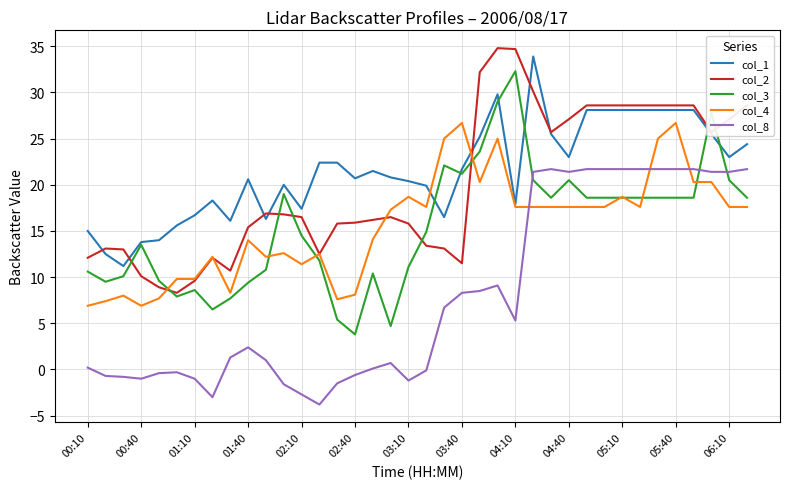

True or false: col_8 and col_2 cross at least once.

False